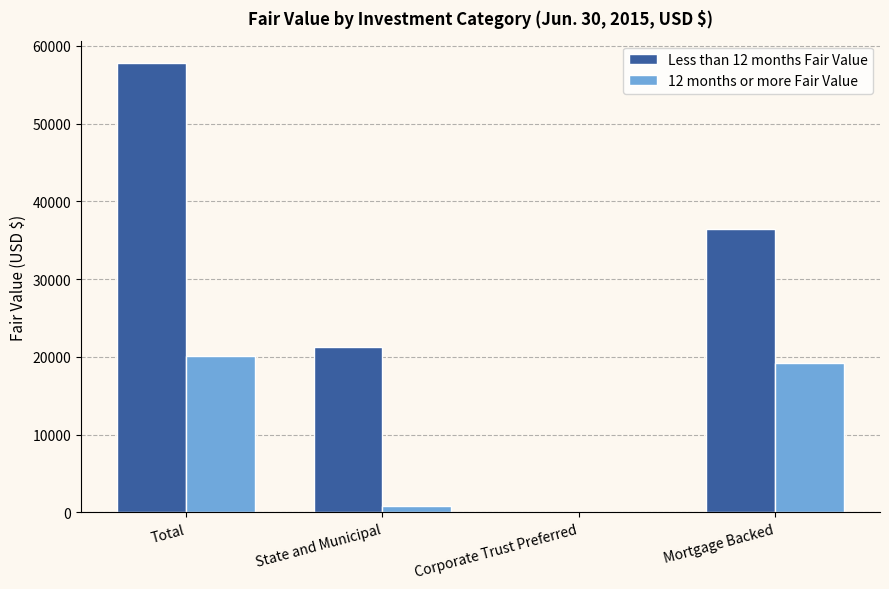

Count the number of categories in the chart.

4